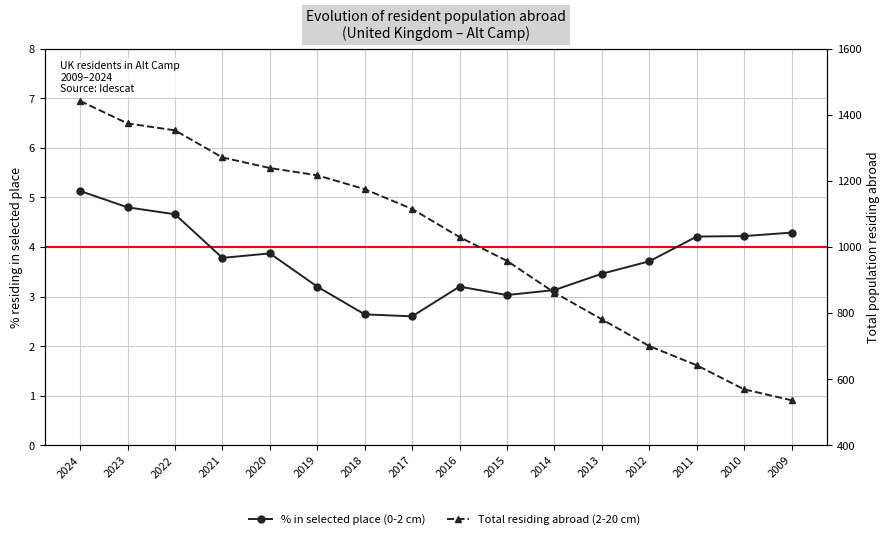

Reading left to right, what are all the values shown in this chart?

% in selected place (0-2 cm): 5.1	4.8	4.7	3.8	3.9	3.2	2.6	2.6	3.2	3.0	3.1	3.5	3.7	4.2	4.2	4.3
Total residing abroad (2-20 cm): 1442.0	1374.0	1353.0	1271.0	1239.0	1217.0	1175.0	1115.0	1030.0	958.0	862.0	781.0	700.0	642.0	569.0	536.0